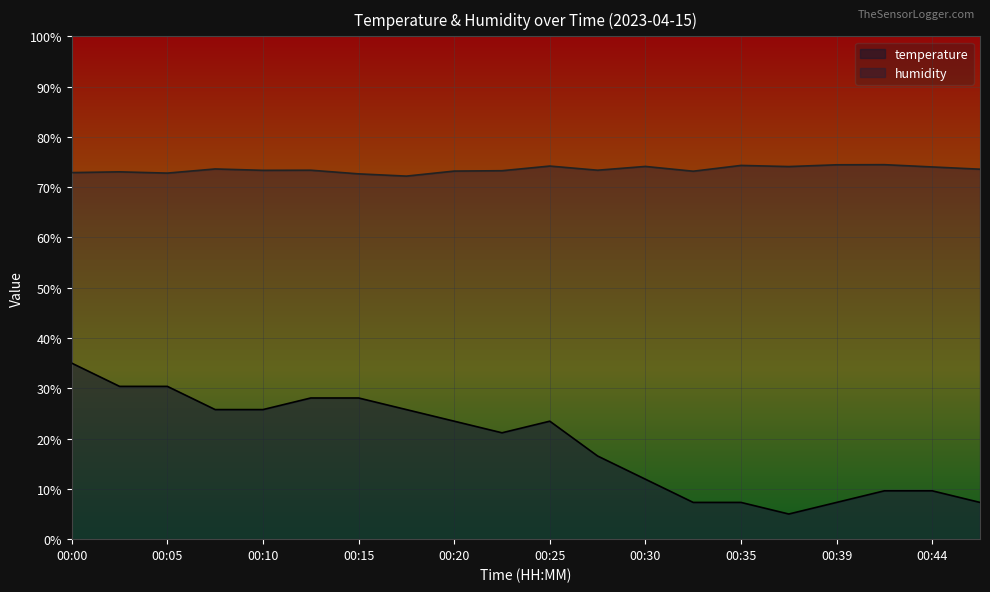

List the series in order of their overall mean, lowest first.

temperature, humidity